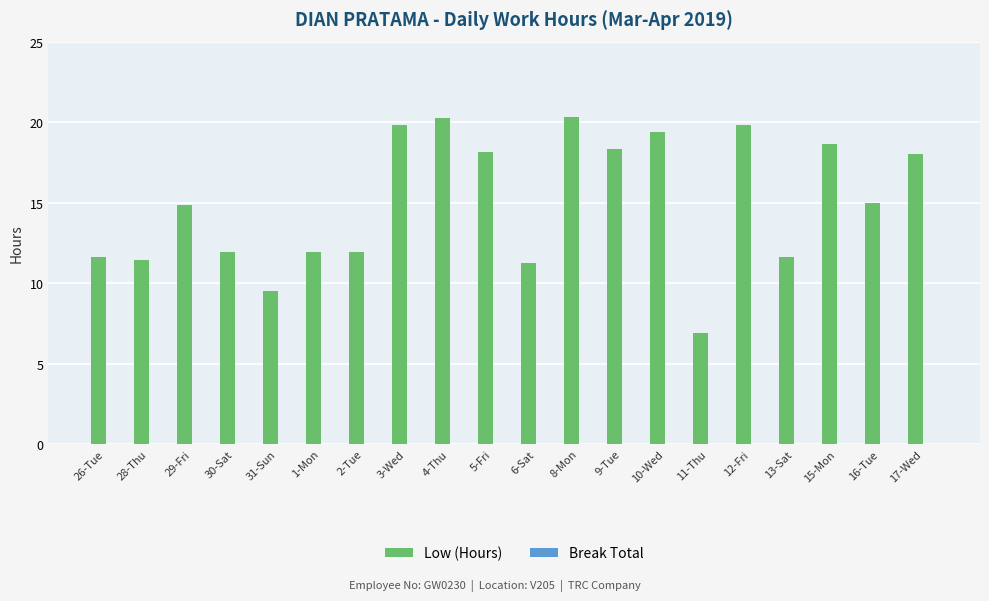

What is the average value?

15.0